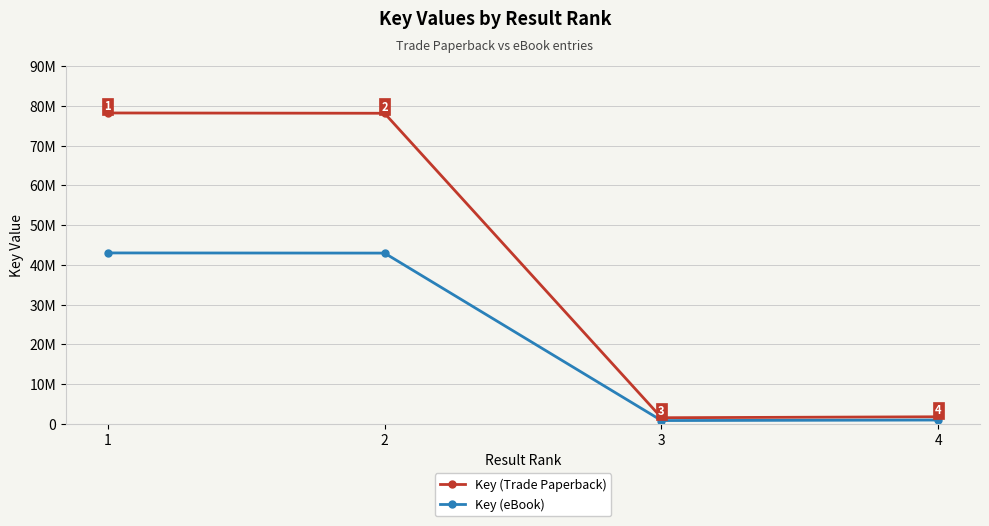

Is the value of Key (Trade Paperback) at 1 greater than the value of Key (eBook) at 2?

Yes